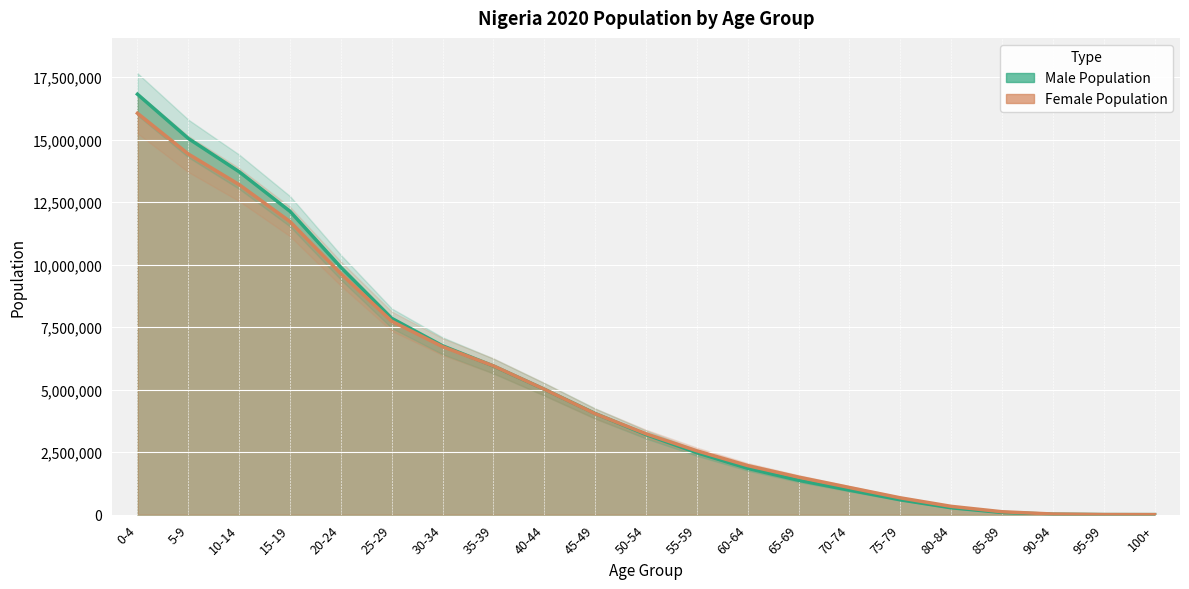

Which has a higher value, 90-94 or 65-69?

65-69